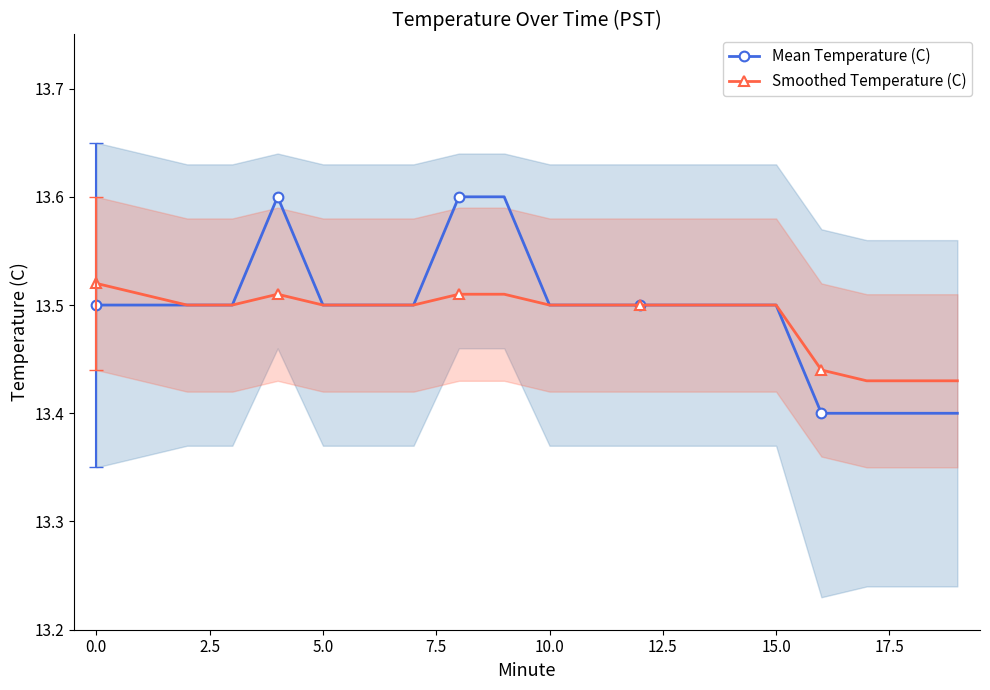

How many Smoothed Temperature (C) values are between 13 and 14?

20